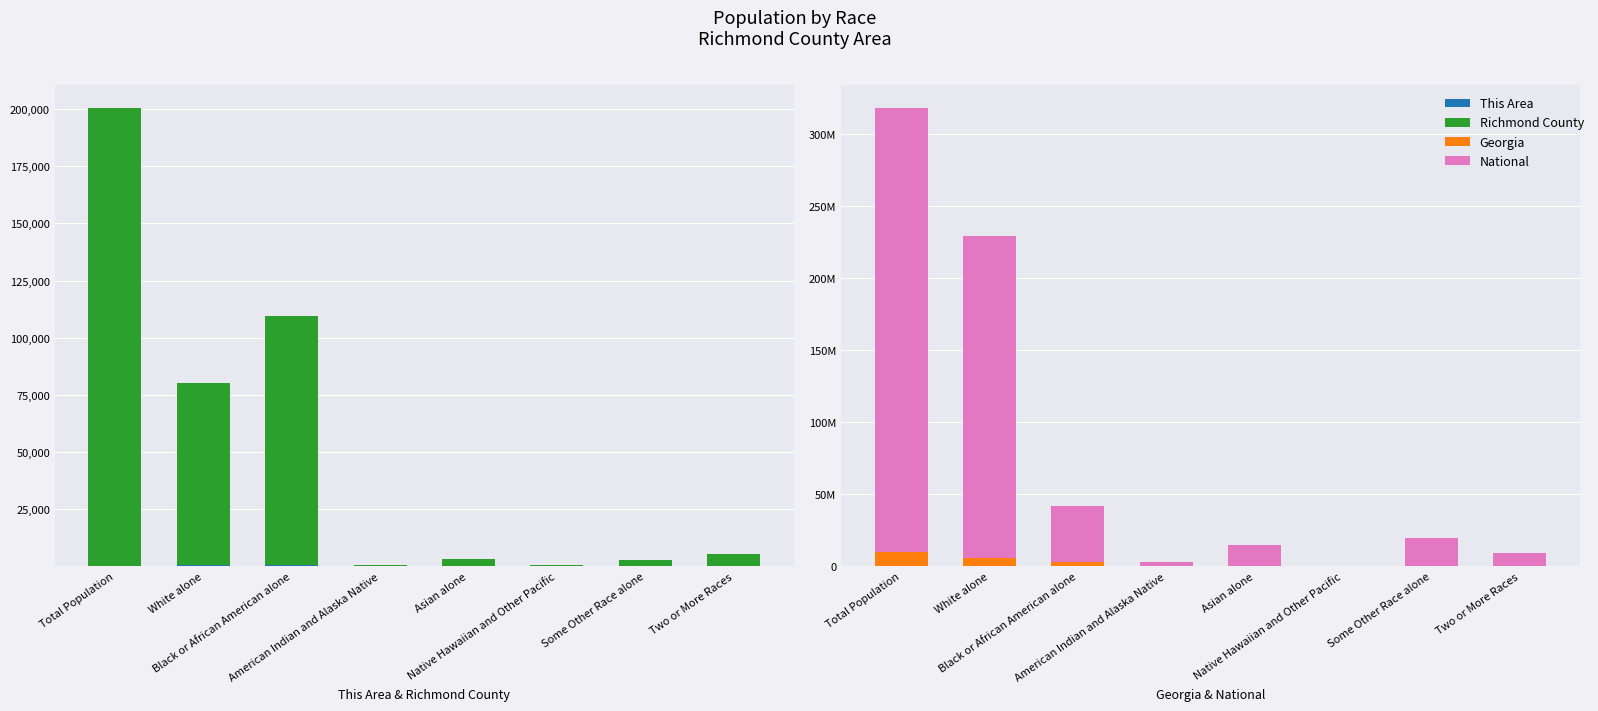

Reading left to right, extract all data points from this chart.

This Area: Total Population=1	White alone=544	Black or African American alone=795	American Indian and Alaska Native=6	Asian alone=7	Native Hawaiian and Other Pacific=1	Some Other Race alone=9	Two or More Races=50
Richmond County: Total Population=200549	White alone=79624	Black or African American alone=108633	American Indian and Alaska Native=685	Asian alone=3331	Native Hawaiian and Other Pacific=400	Some Other Race alone=2646	Two or More Races=5230
Georgia: Total Population=9687653	White alone=5787440	Black or African American alone=2950435	American Indian and Alaska Native=32151	Asian alone=314467	Native Hawaiian and Other Pacific=6799	Some Other Race alone=388872	Two or More Races=207489
National: Total Population=308745538	White alone=223553265	Black or African American alone=38929319	American Indian and Alaska Native=2932248	Asian alone=14674252	Native Hawaiian and Other Pacific=540013	Some Other Race alone=19107368	Two or More Races=9009073